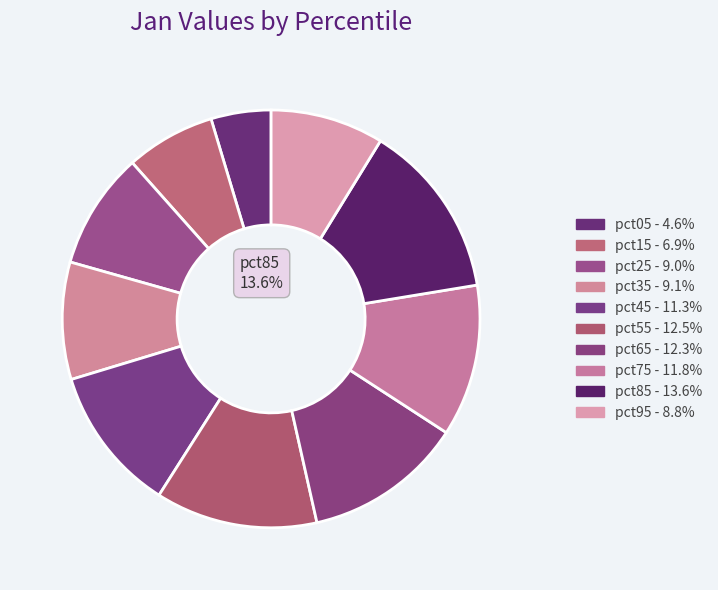

What is the smallest slice in the pie chart?

pct05